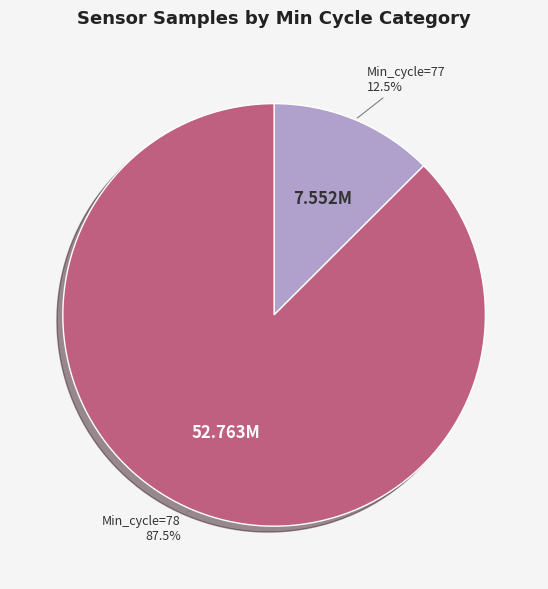

Is there any slice that represents more than half of the pie?

Yes